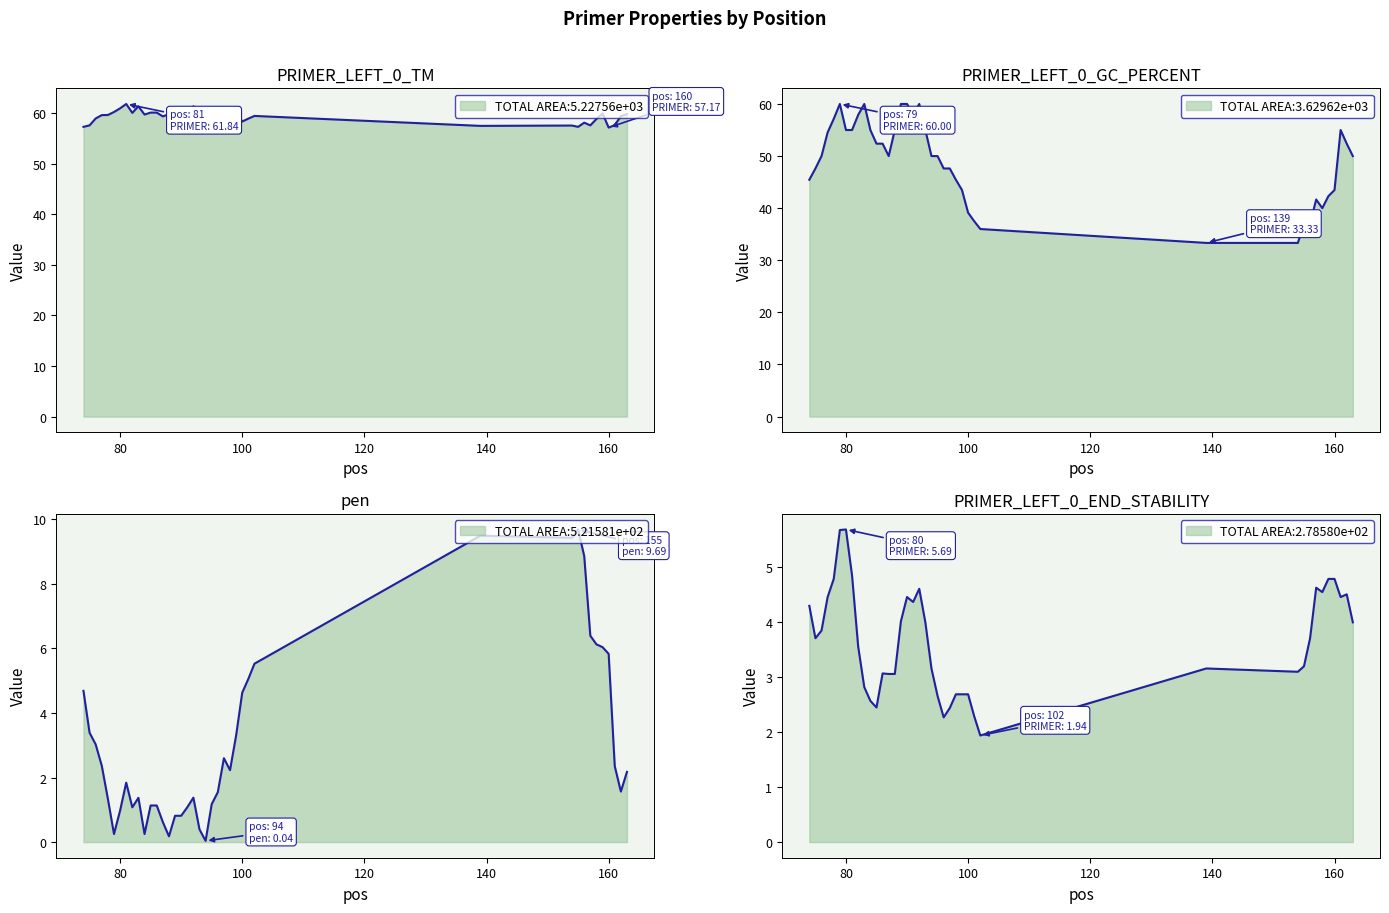

What position from the right is 160?

4